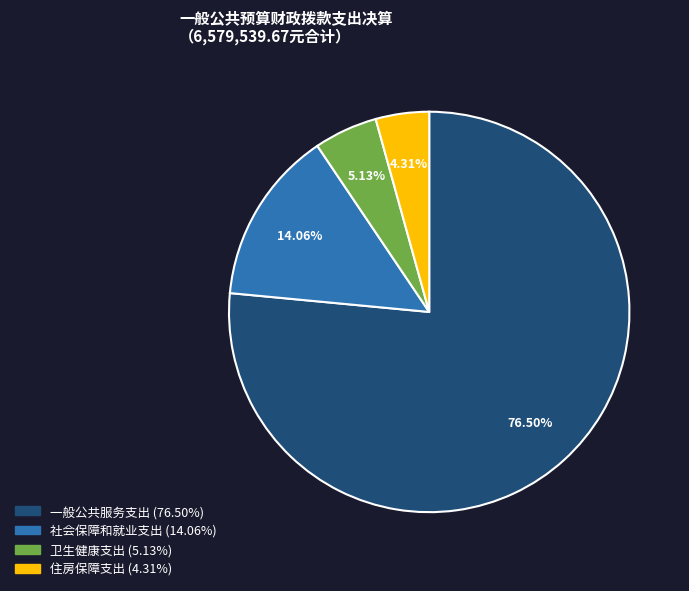

Which has a higher value, 住房保障支出 or 社会保障和就业支出?

社会保障和就业支出